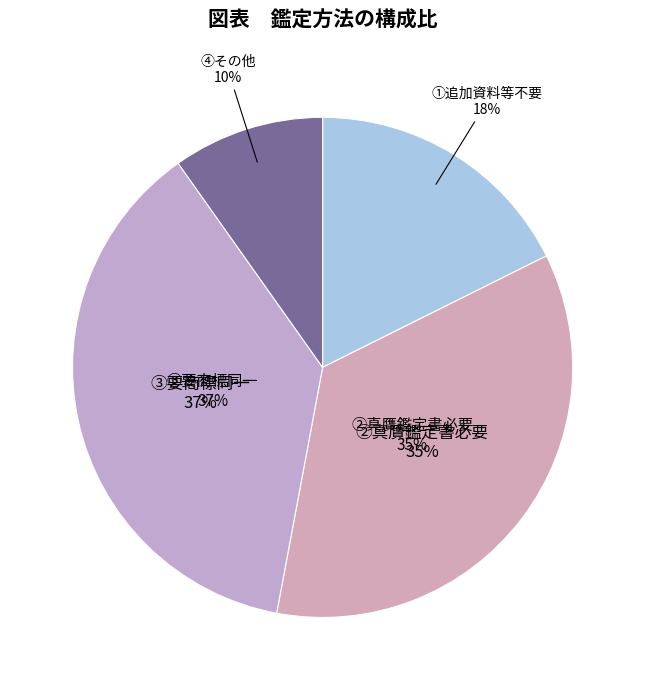

Count the number of slices in the pie.

4